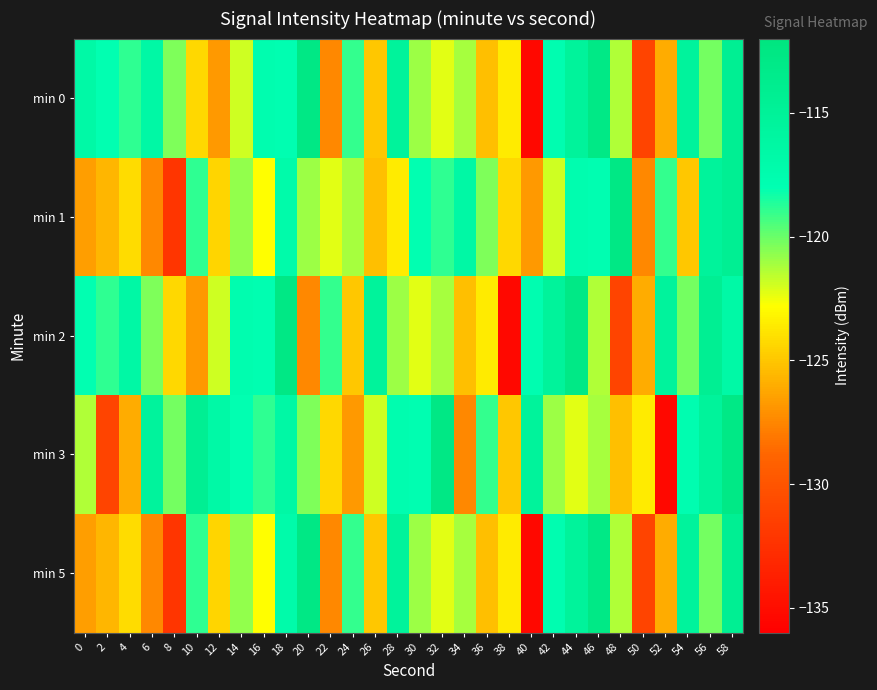

Reading left to right, extract all data points from this chart.

min 0: 0=-116.6	2=-118.0	4=-118.9	6=-116.6	8=-120.4	10=-124.3	12=-126.8	14=-121.9	16=-117.6	18=-117.9	20=-112.7	22=-127.4	24=-119.0	26=-125.0	28=-115.3	30=-120.9	32=-122.3	34=-121.2	36=-125.2	38=-123.5	40=-135.4	42=-117.7	44=-115.4	46=-112.9	48=-121.3	50=-131.2	52=-126.1	54=-115.4	56=-120.2	58=-114.4
min 1: 0=-126.6	2=-125.7	4=-124.1	6=-127.4	8=-132.2	10=-118.9	12=-124.4	14=-120.8	16=-122.8	18=-117.1	20=-120.9	22=-122.3	24=-121.2	26=-125.2	28=-123.5	30=-118.0	32=-118.9	34=-116.6	36=-120.4	38=-124.3	40=-126.8	42=-121.9	44=-117.6	46=-117.9	48=-112.7	50=-127.4	52=-119.0	54=-125.0	56=-115.3	58=-114.4
min 2: 0=-118.0	2=-118.9	4=-116.6	6=-120.4	8=-124.3	10=-126.8	12=-121.9	14=-117.6	16=-117.9	18=-112.7	20=-127.4	22=-119.0	24=-125.0	26=-115.3	28=-120.9	30=-122.3	32=-121.2	34=-125.2	36=-123.5	38=-135.4	40=-117.7	42=-115.4	44=-112.9	46=-121.3	48=-131.2	50=-126.1	52=-115.4	54=-120.2	56=-114.4	58=-116.6
min 3: 0=-121.3	2=-131.2	4=-126.1	6=-115.4	8=-120.2	10=-114.4	12=-116.6	14=-118.0	16=-118.9	18=-116.6	20=-120.4	22=-124.3	24=-126.8	26=-121.9	28=-117.6	30=-117.9	32=-112.7	34=-127.4	36=-119.0	38=-125.0	40=-115.3	42=-120.9	44=-122.3	46=-121.2	48=-125.2	50=-123.5	52=-135.4	54=-117.7	56=-115.4	58=-112.9
min 5: 0=-126.6	2=-125.7	4=-124.1	6=-127.4	8=-132.2	10=-118.9	12=-124.4	14=-120.8	16=-122.8	18=-117.1	20=-112.7	22=-127.4	24=-119.0	26=-125.0	28=-115.3	30=-120.9	32=-122.3	34=-121.2	36=-125.2	38=-123.5	40=-135.4	42=-117.7	44=-115.4	46=-112.9	48=-121.3	50=-131.2	52=-126.1	54=-115.4	56=-120.2	58=-114.4